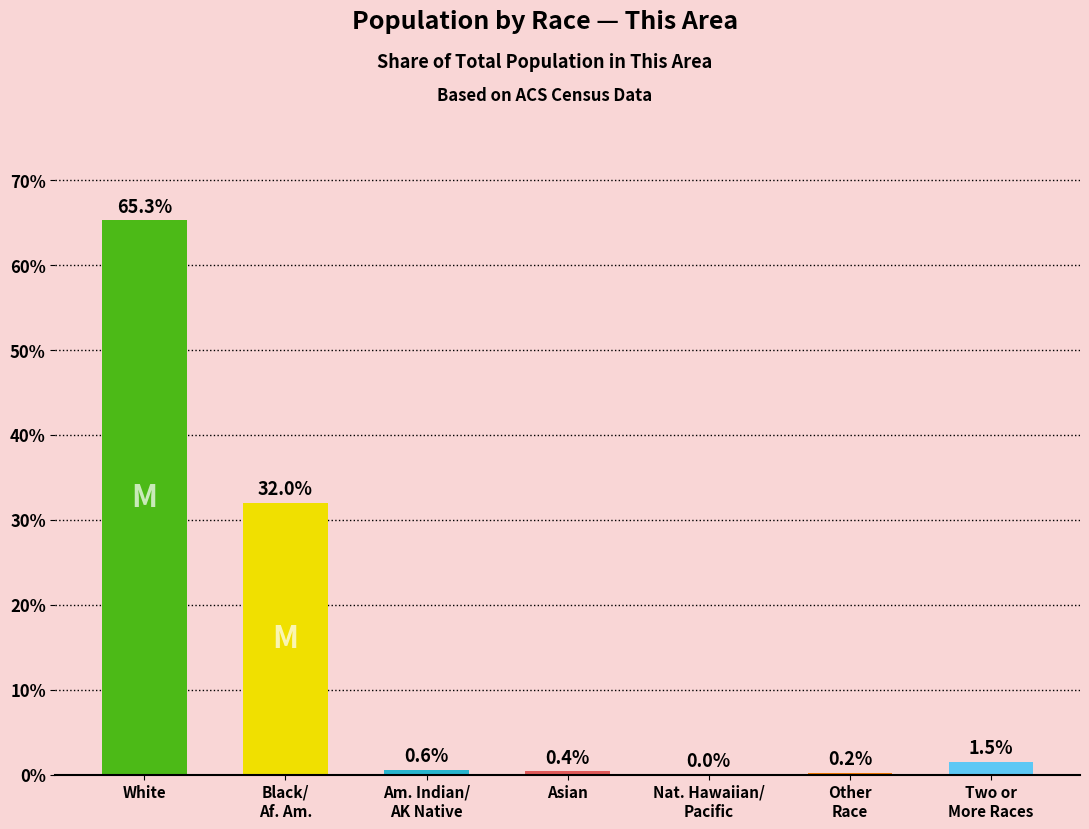

Which has a higher value, Am. Indian/
AK Native or Two or
More Races?

Two or
More Races